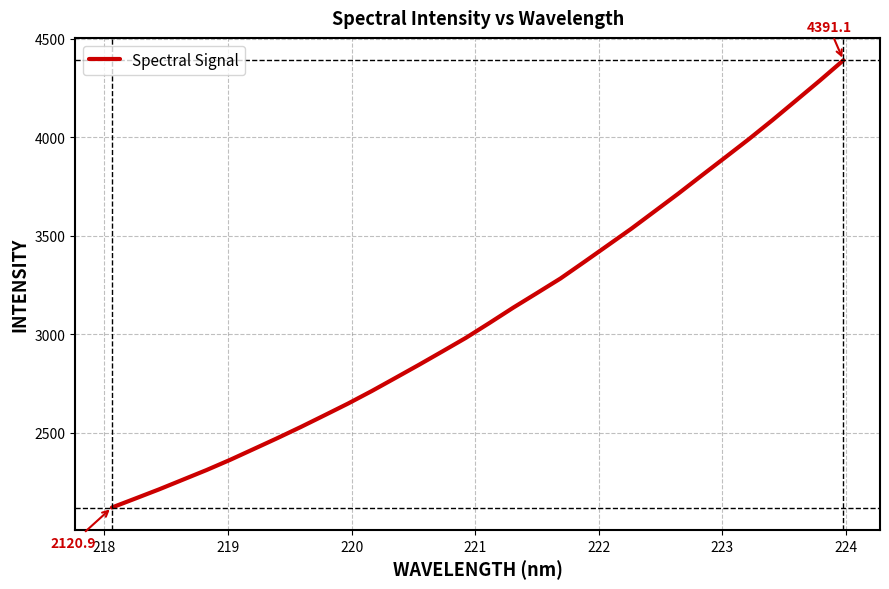

True or false: the data has more than 1 interior local peaks.

False